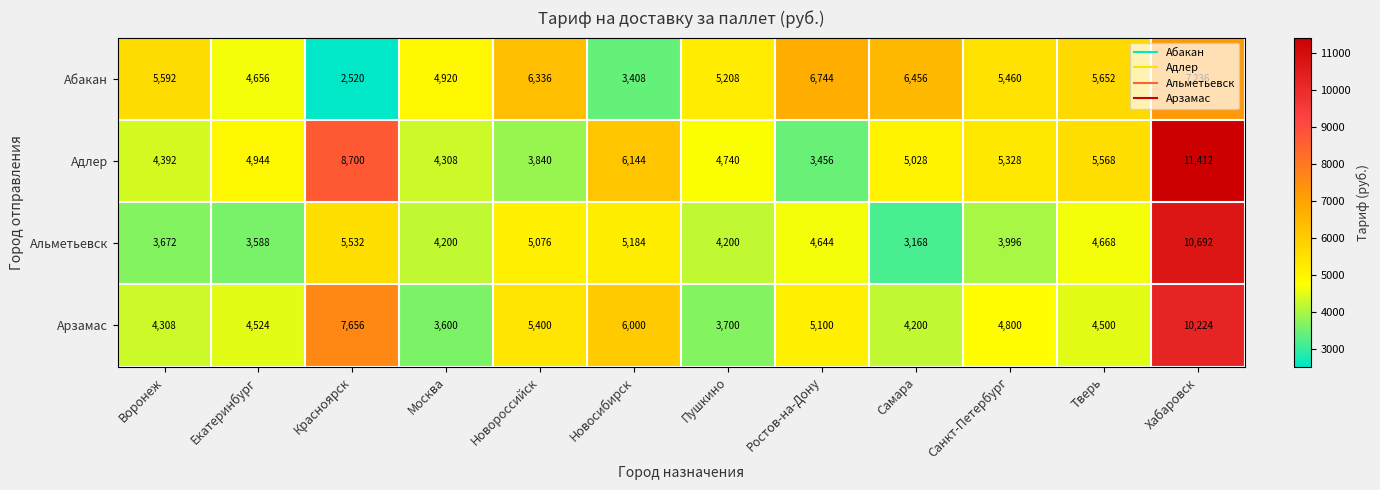

The value of Адлер at Тверь is 5568. True or false?

True